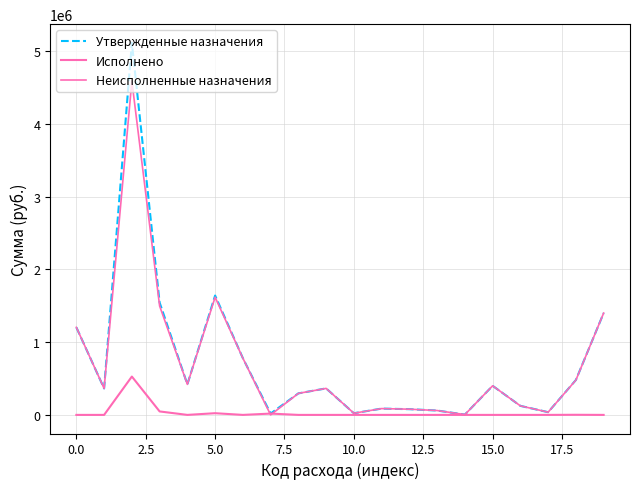

Is this an area chart (filled region under the line)?

No